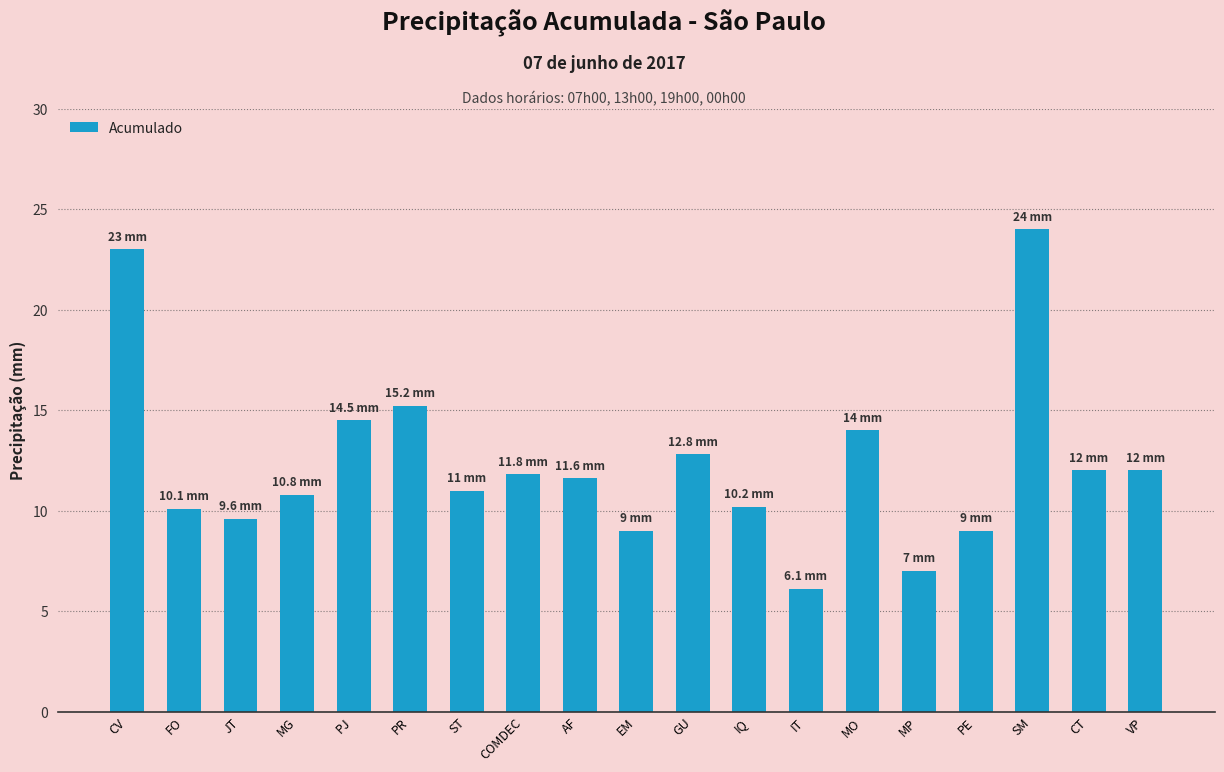

What is the label of the 17th bar from the left?

SM